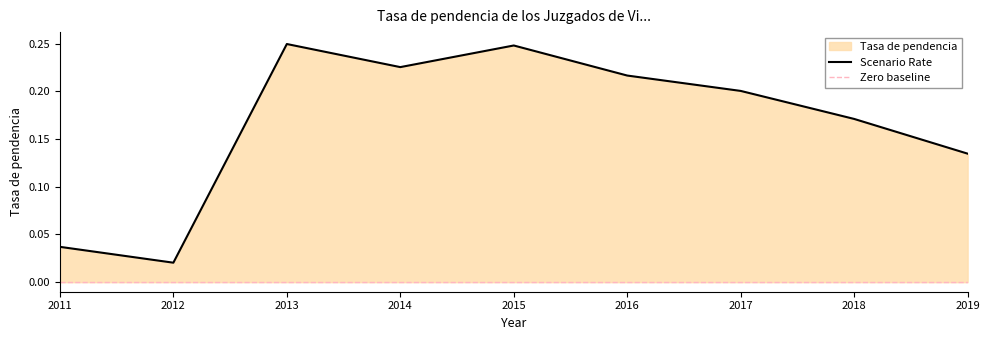

Which category has the lowest value across all series?

2012